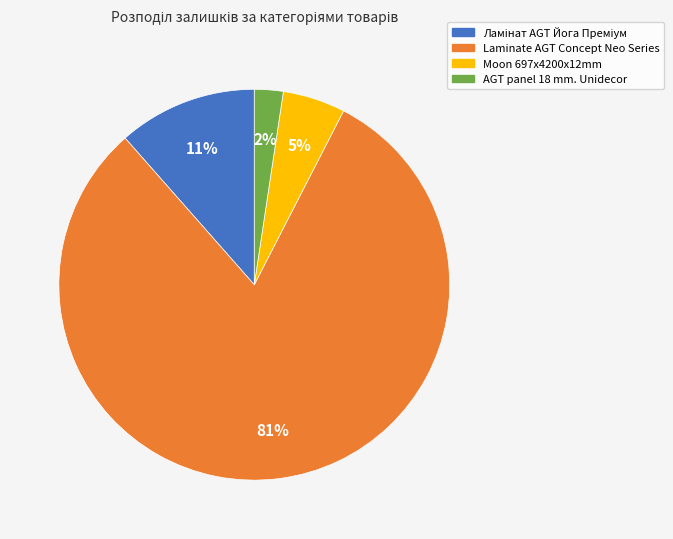

Which slice is the largest?

Laminate AGT Concept Neo Series